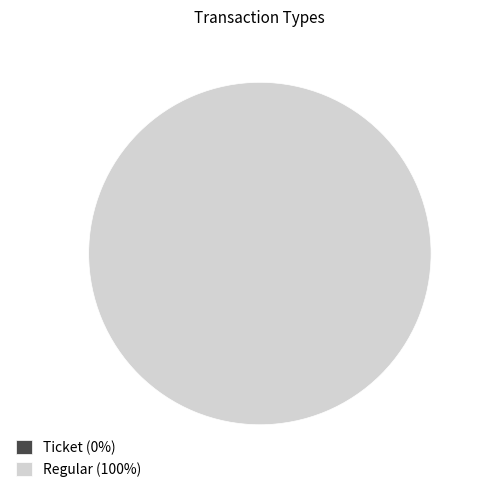

To the nearest percent, what percentage of the pie is Regular?

100%